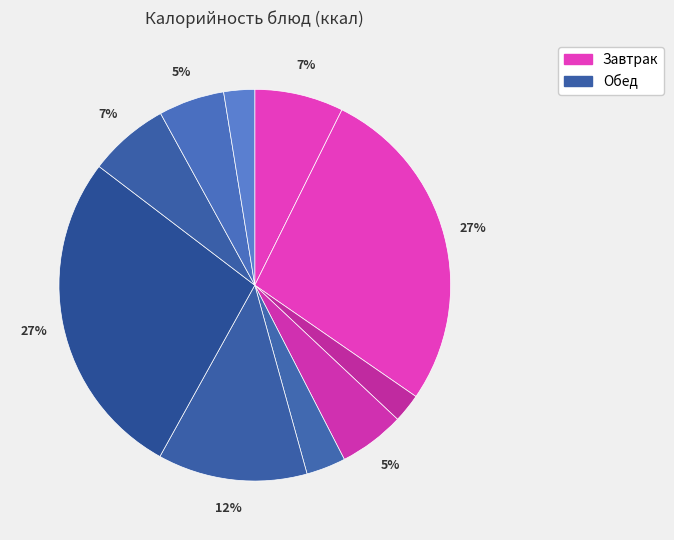

How many slices are in this pie chart?

10